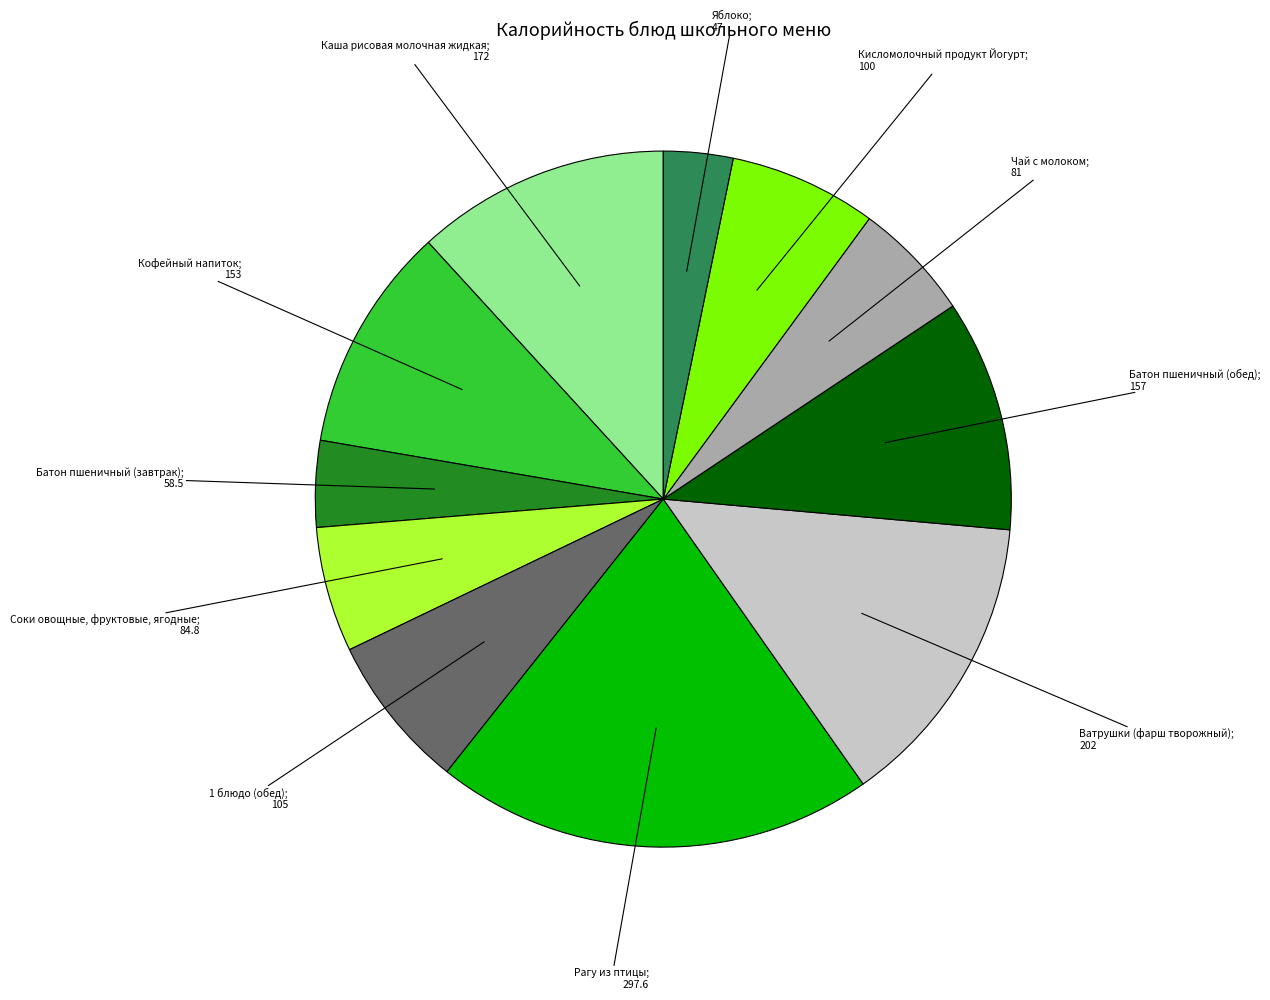

Is there any slice that represents more than half of the pie?

No